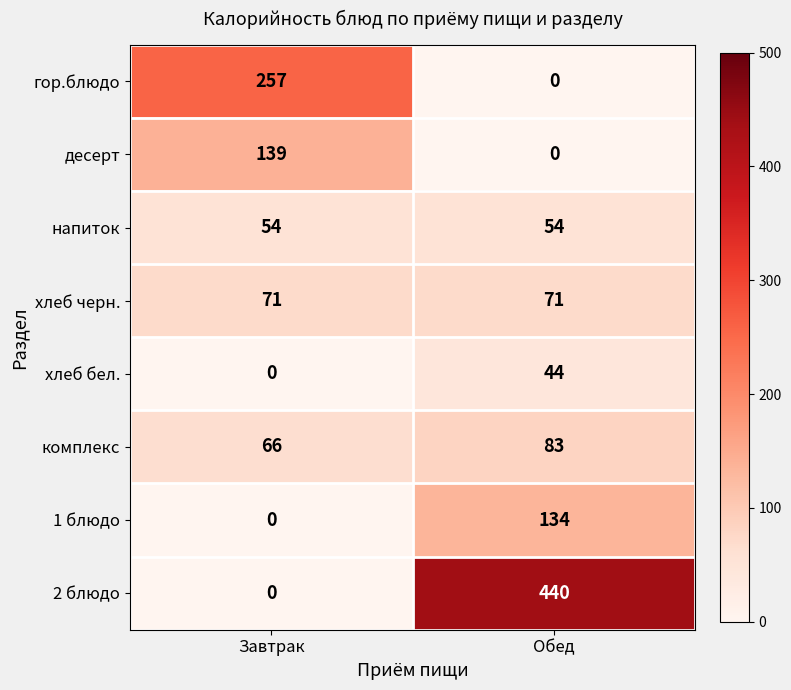

Count the number of data series in this chart.

8